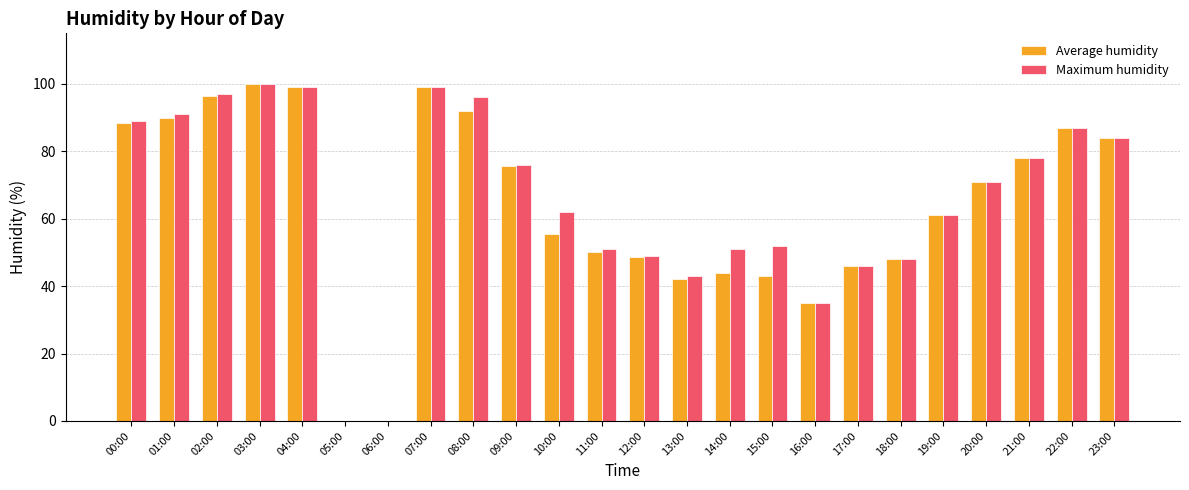

Which category has the highest value across all series?

03:00